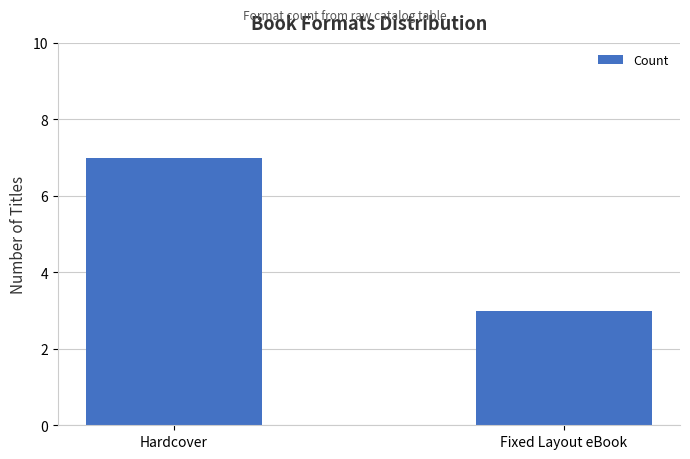

What value does the data have at Fixed Layout eBook?

3